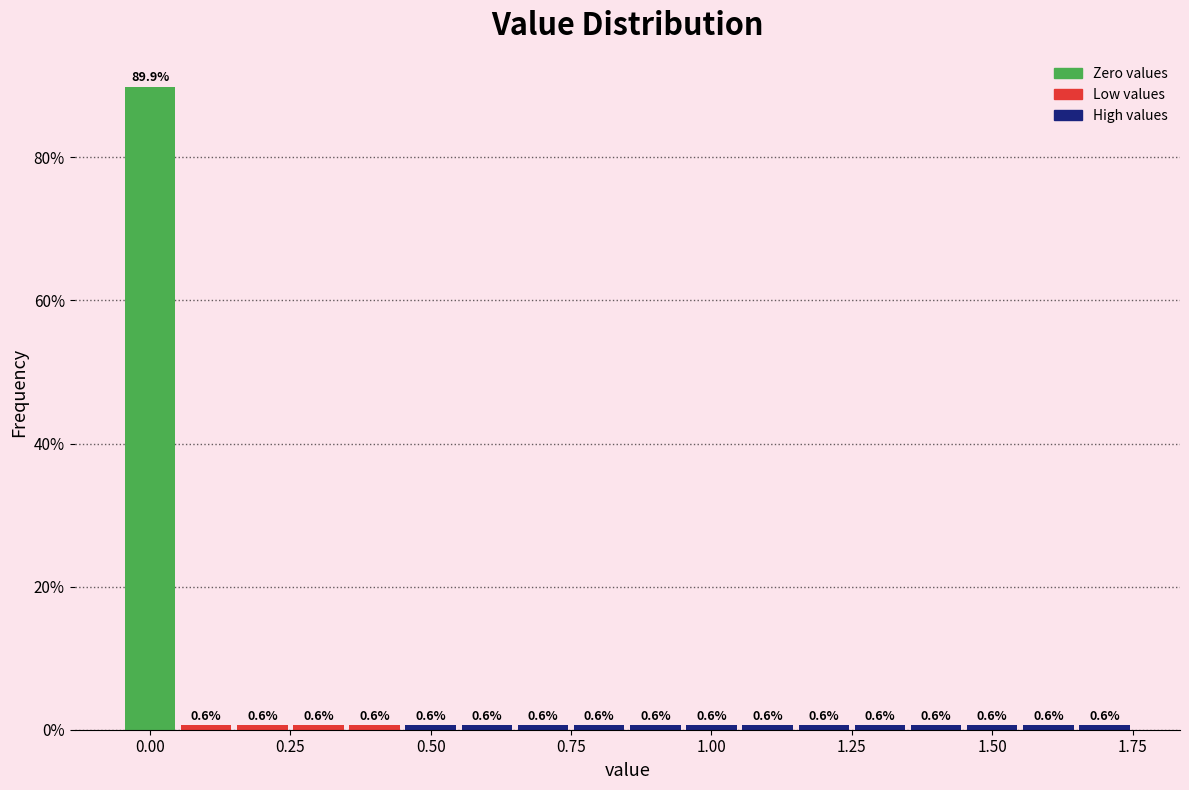

Read against the x-axis, roughly where is the centre of the tallest bar?

0.00